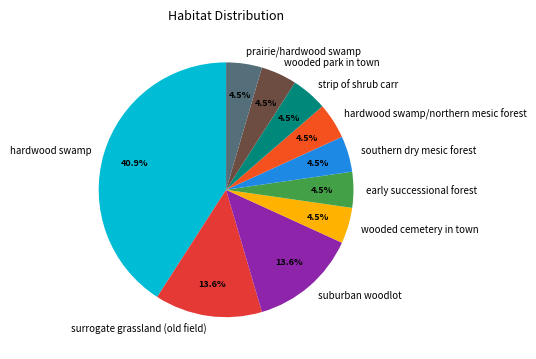

Which category has the biggest portion of the pie?

hardwood swamp